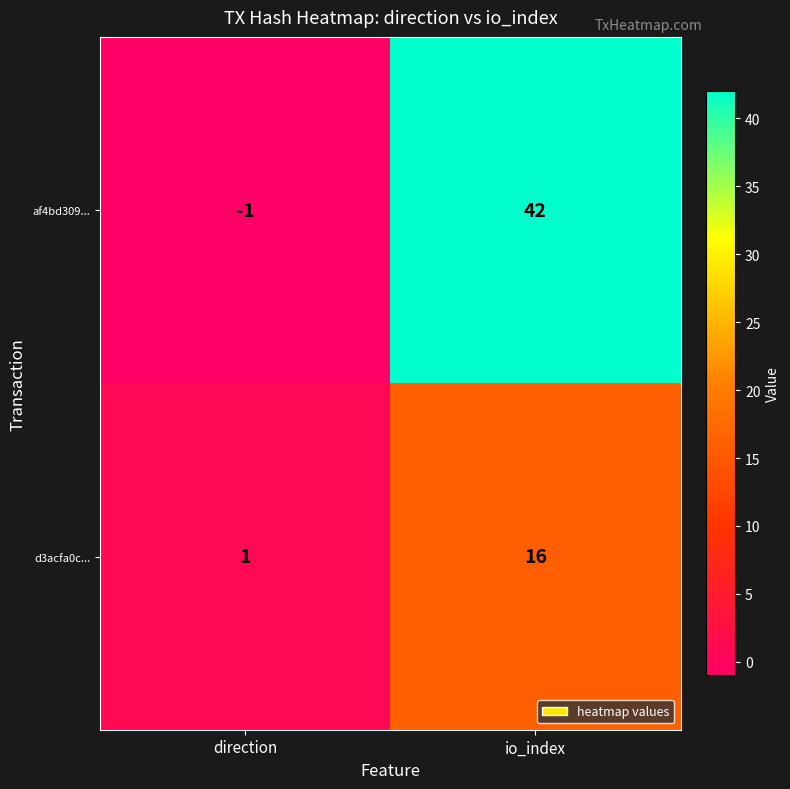

At how many categories does at least one series exceed 5?

1